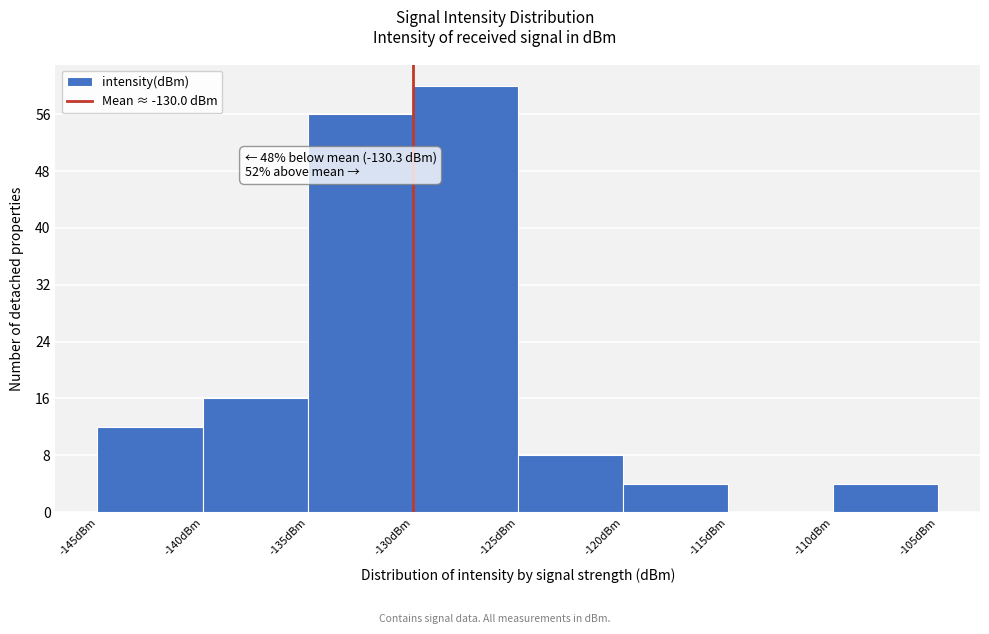

Over which range of the x-axis is the bar tallest?

-130 to -125